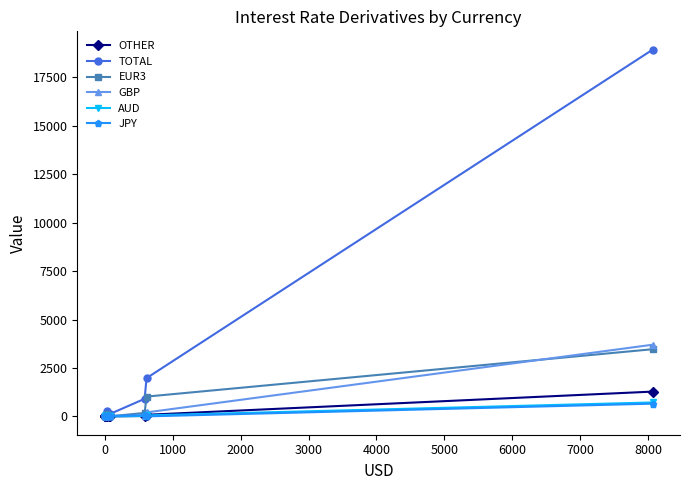

What is the label of the 4th point from the left?

2000